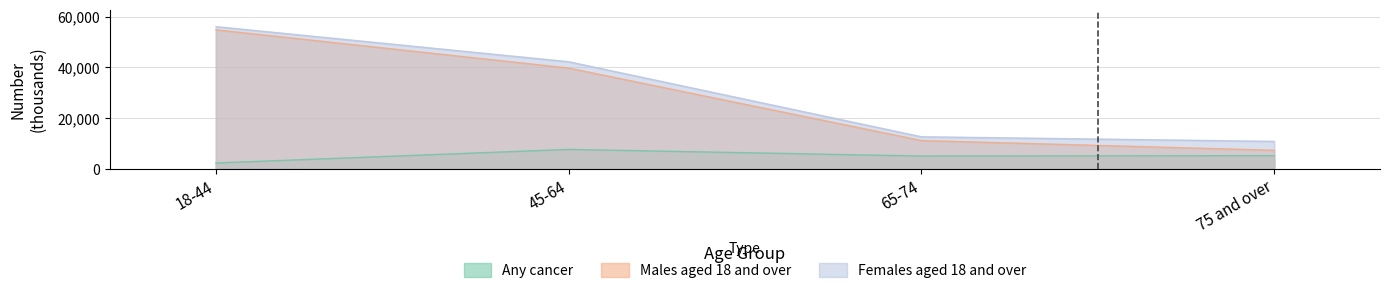

Reading left to right, transcribe all the data shown in this chart.

Any cancer: 18-44=2265	45-64=7629	65-74=5014	75 and over=5165
Males aged 18 and over: 18-44=54892	45-64=39761	65-74=11133	75 and over=7285
Females aged 18 and over: 18-44=56142	45-64=42277	65-74=12628	75 and over=10804